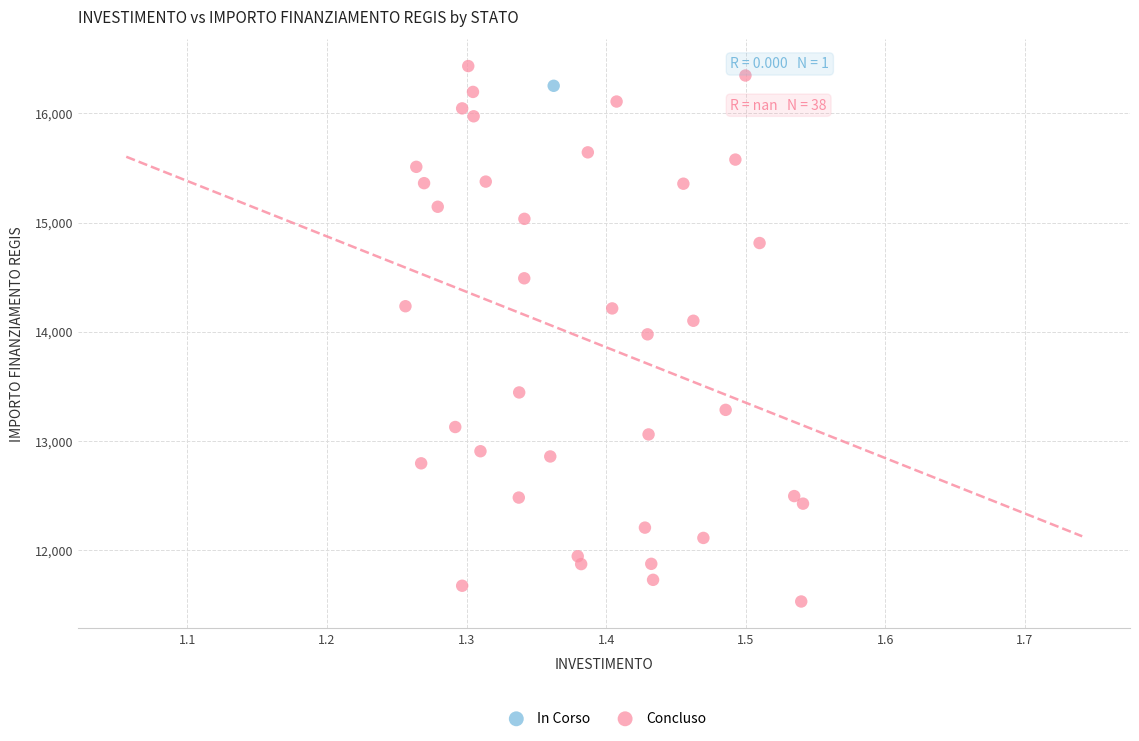

What are all the series names shown in the legend?

In Corso, Concluso